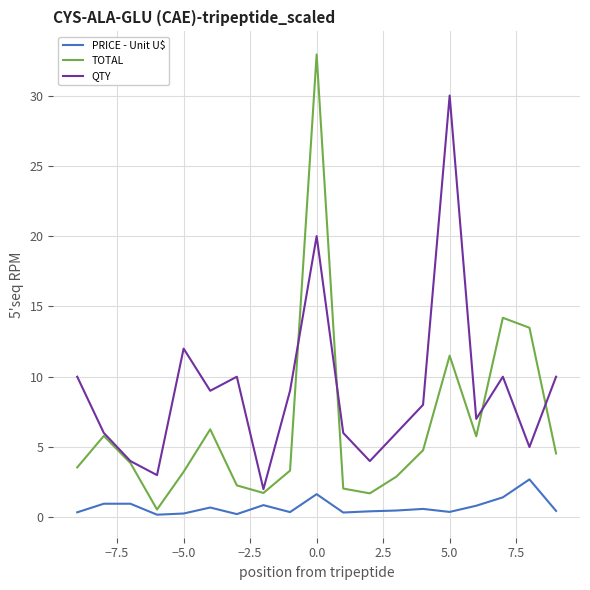

What is the greatest value displayed?

32.9